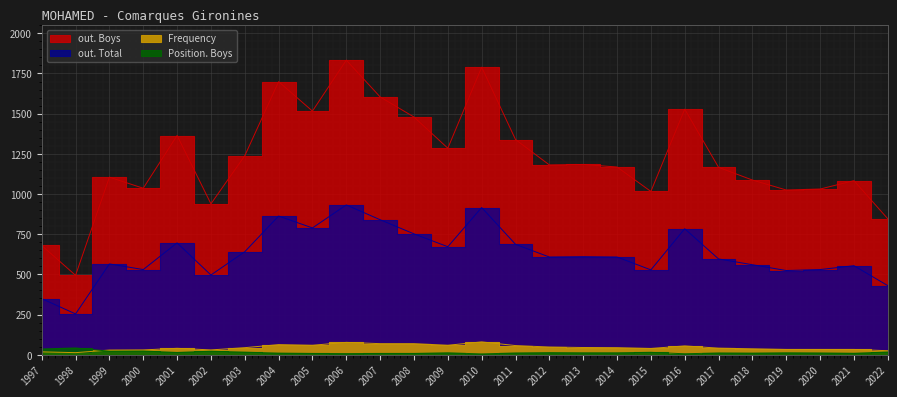

True or false: out. Total and Position. Boys cross at least once.

False